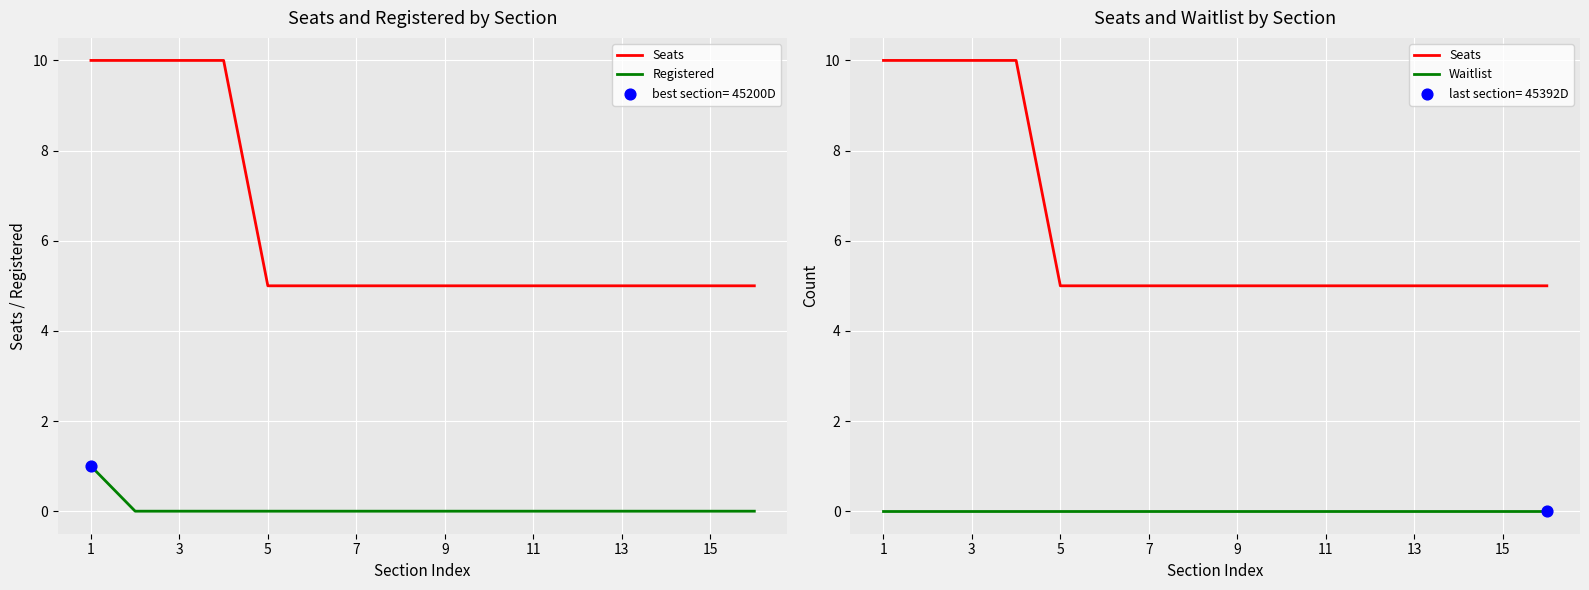

Which series contains the lowest Y value?

Registered